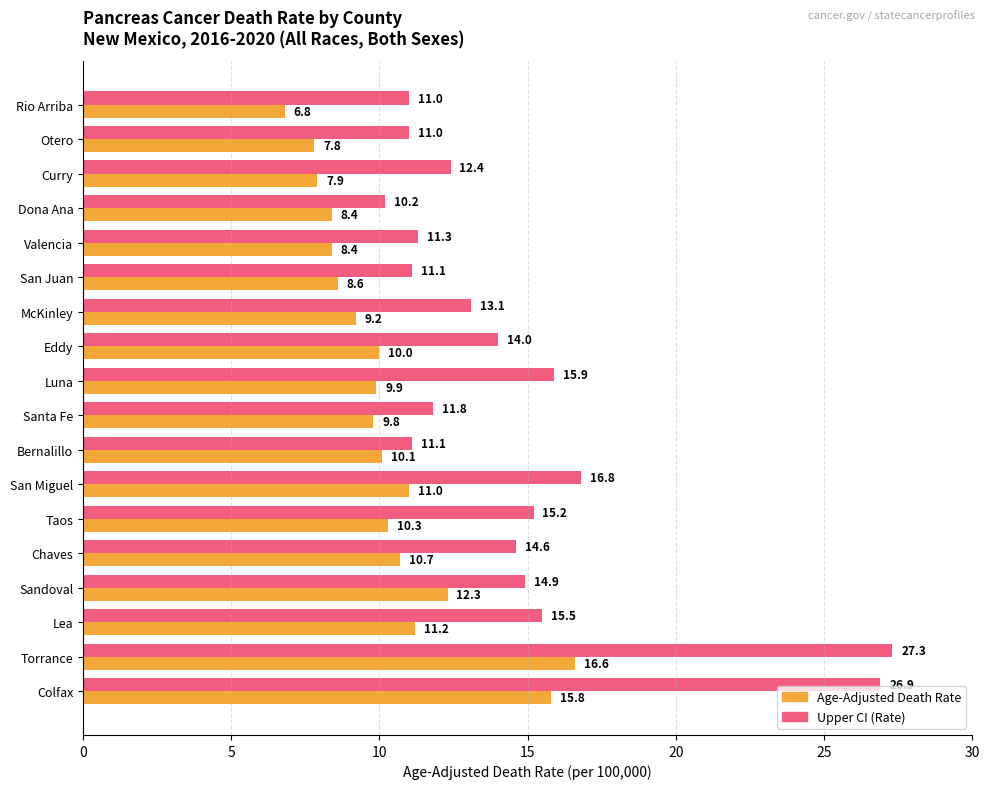

At which label does Age-Adjusted Death Rate reach its peak?

Torrance